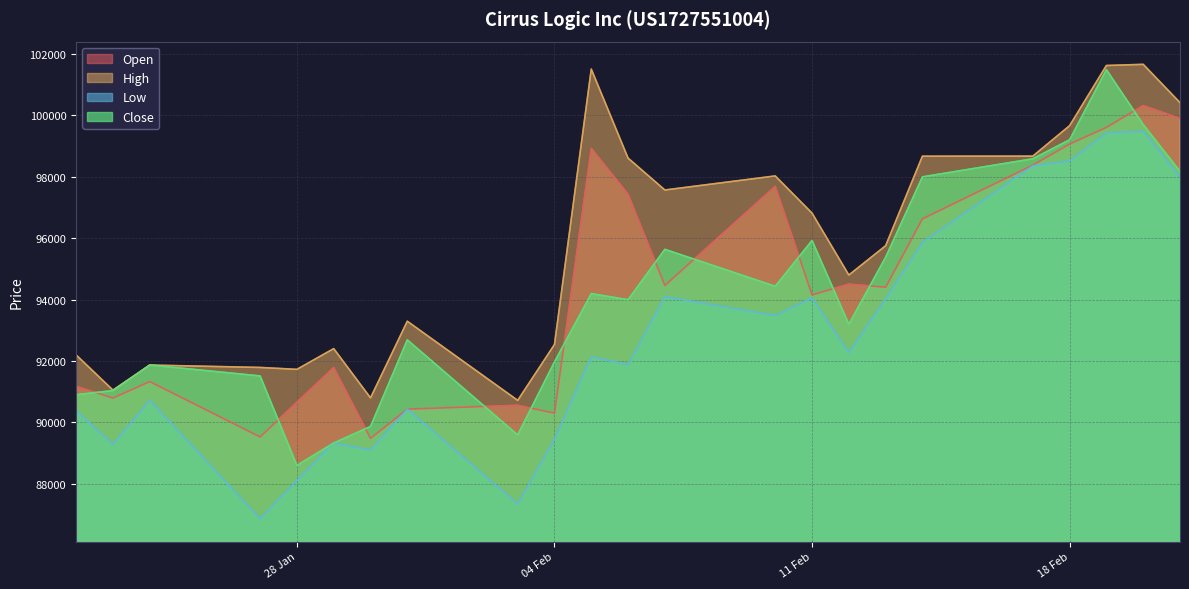

What is the sum of the Open values at 19.02.2025 and 24.01.2025?

190940